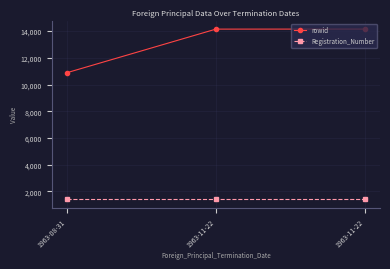

Rank the series by their maximum value, from highest to lowest.

rowid, Registration_Number